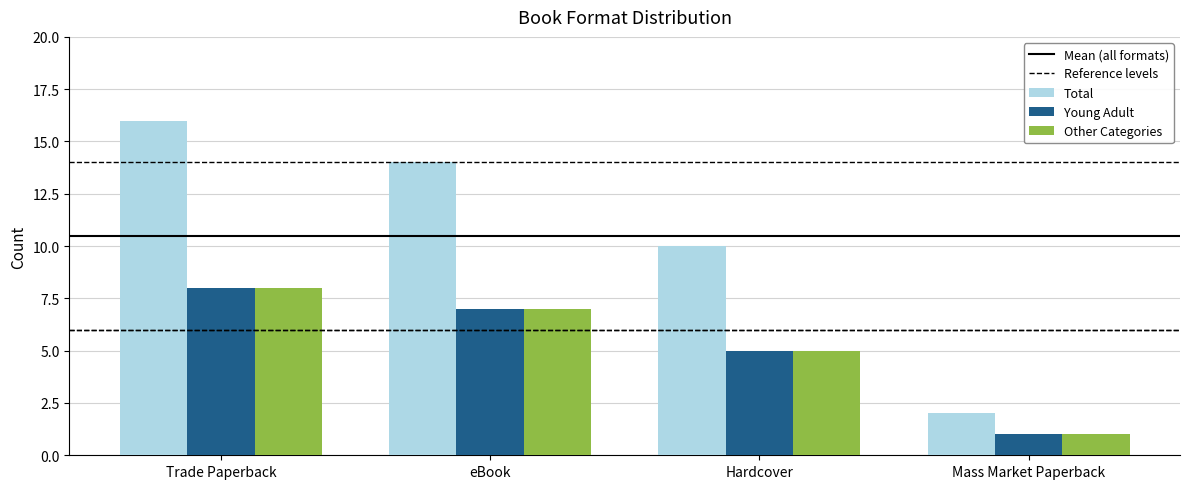

Reading left to right, what are all the values shown in this chart?

Total: 16	14	10	2
Young Adult: 8	7	5	1
Other Categories: 8	7	5	1